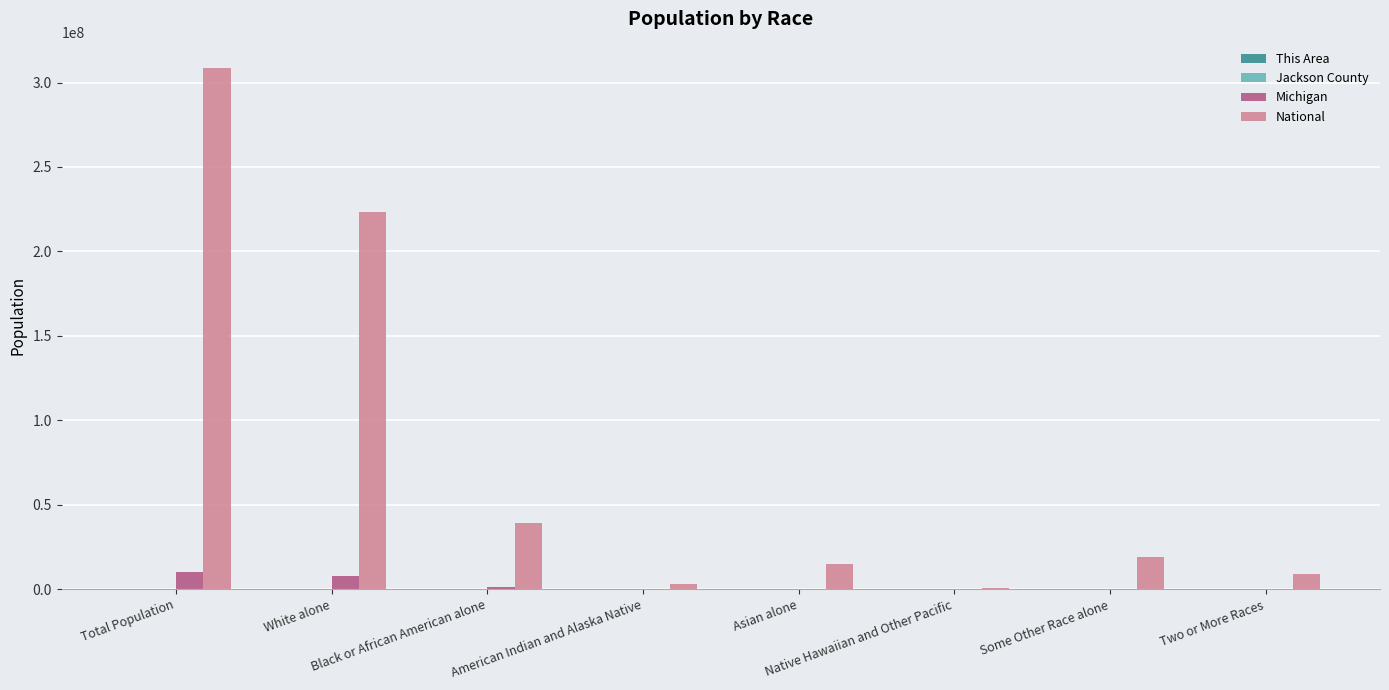

At which category does the chart reach its peak across all series?

Total Population